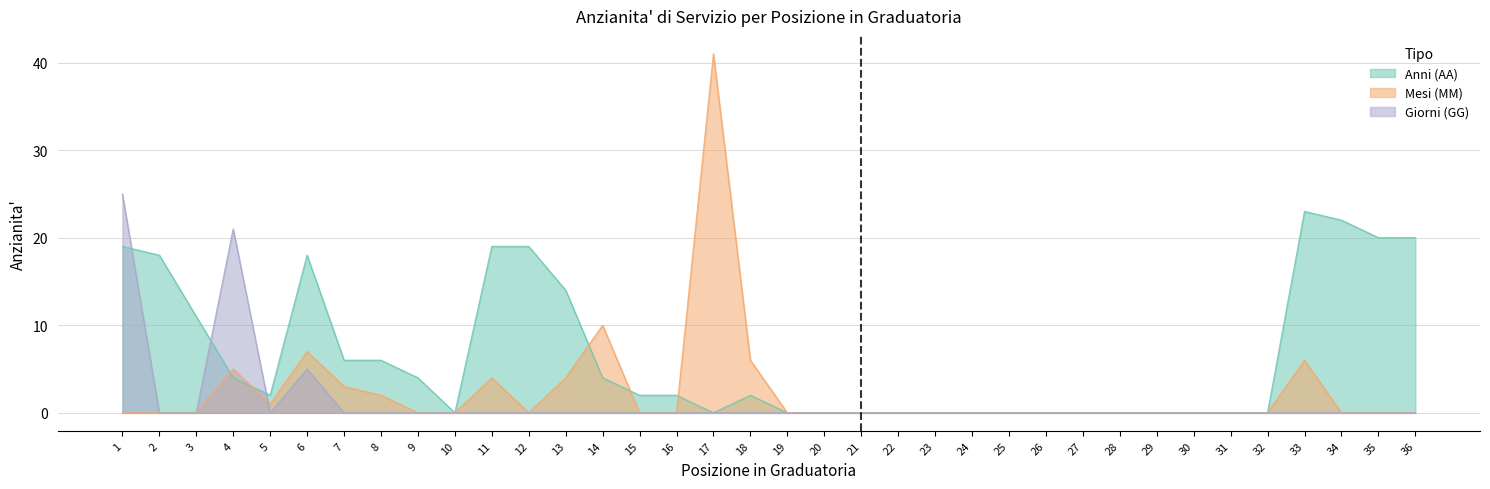

Where is Giorni (GG) nearest to the value 12?

6